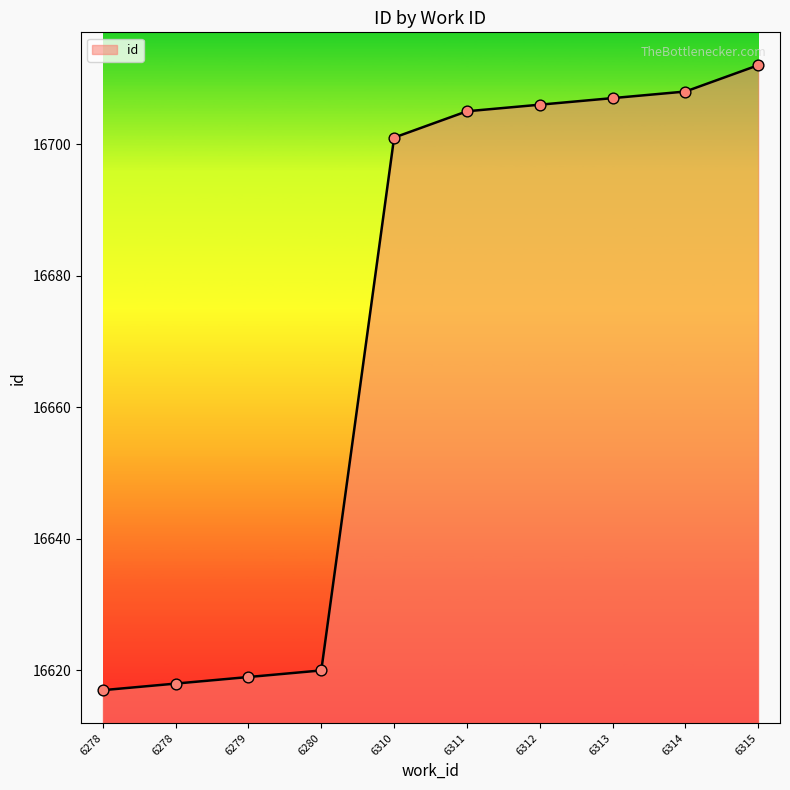

How many lines are shown in the chart?

1